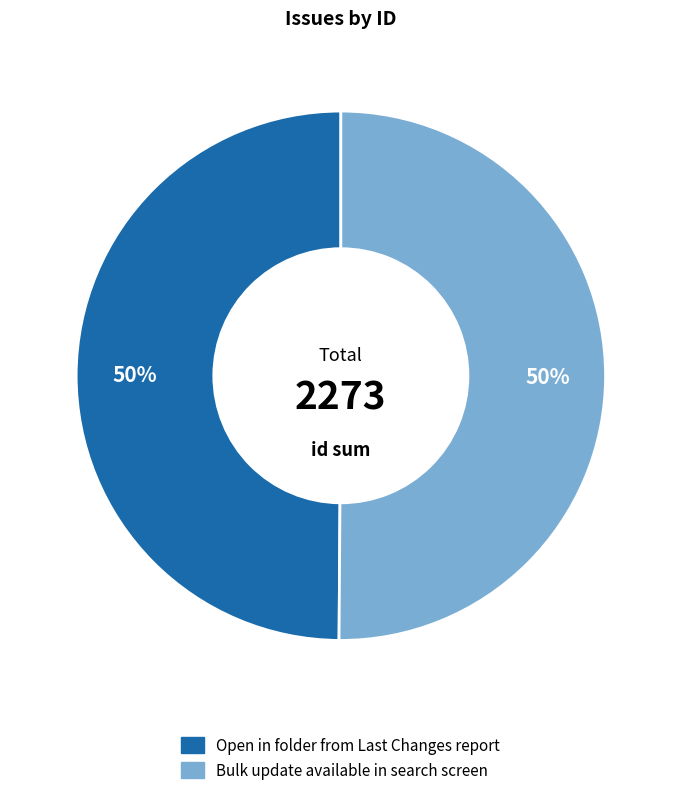

What percentage is the Bulk update available in search screen slice, to the nearest percent?

50%